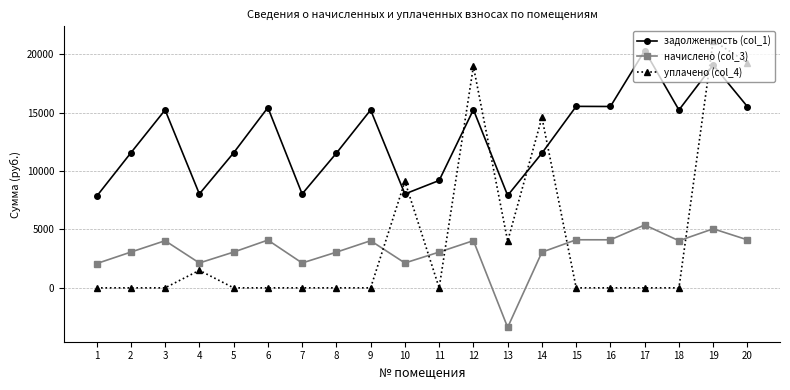

The начислено (col_3) series shows 4109.6 at 20. True or false?

True